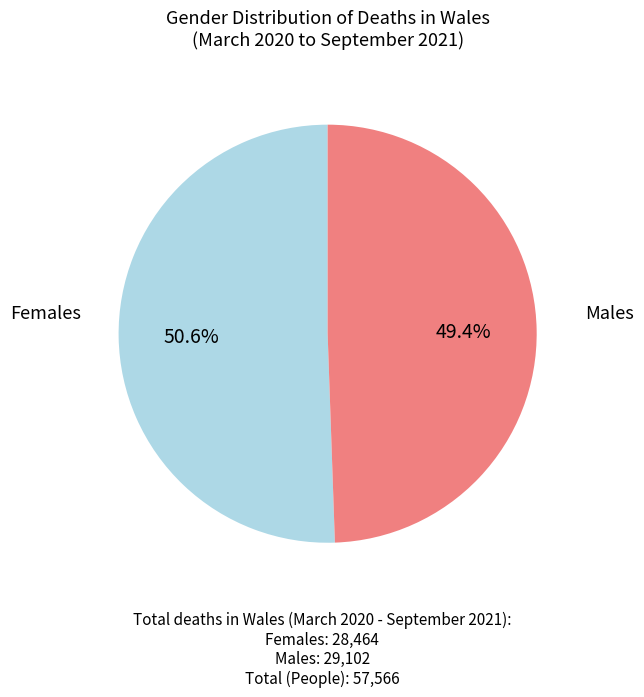

Does any single category account for the majority?

Yes